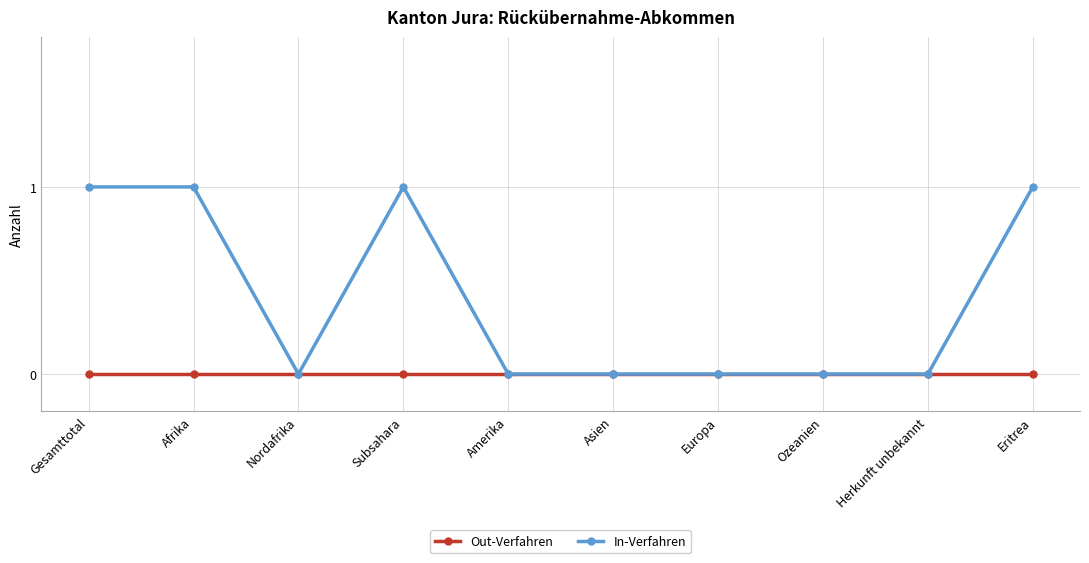

Does the chart have visible grid lines?

Yes